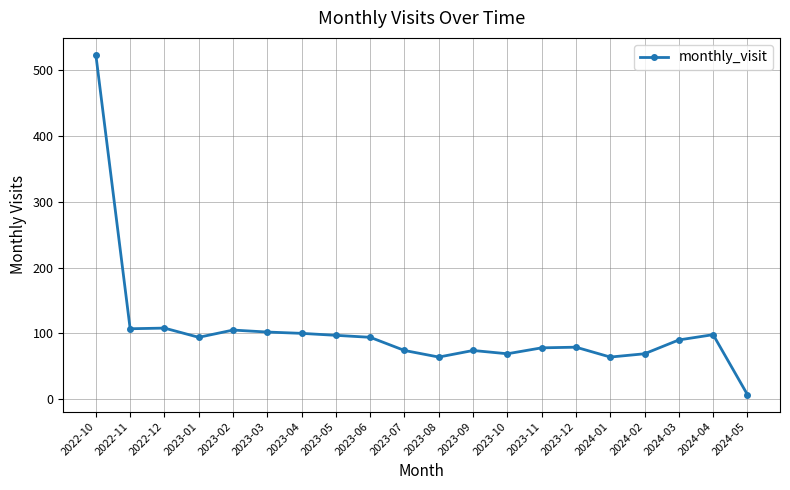

Which label corresponds to the smallest value in the chart?

2024-05